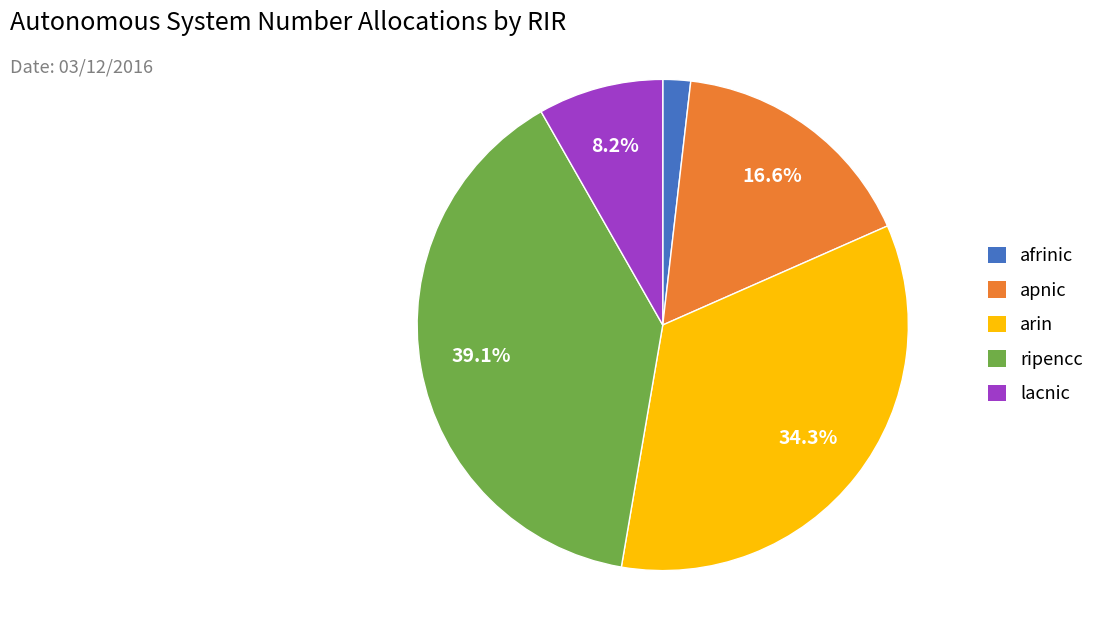

Is apnic the majority of the pie?

No